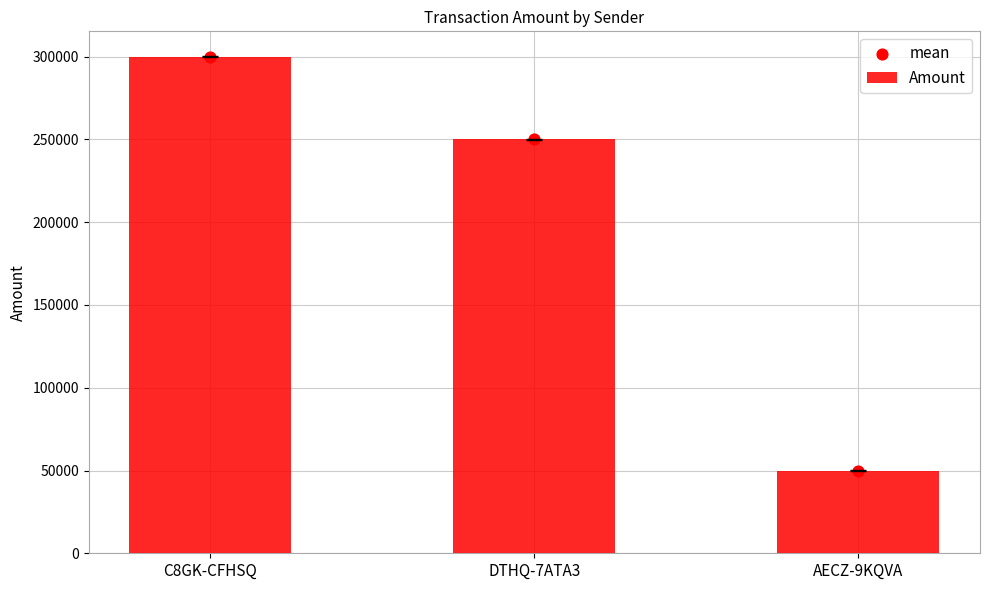

What are all the series names shown in the legend?

Amount, mean